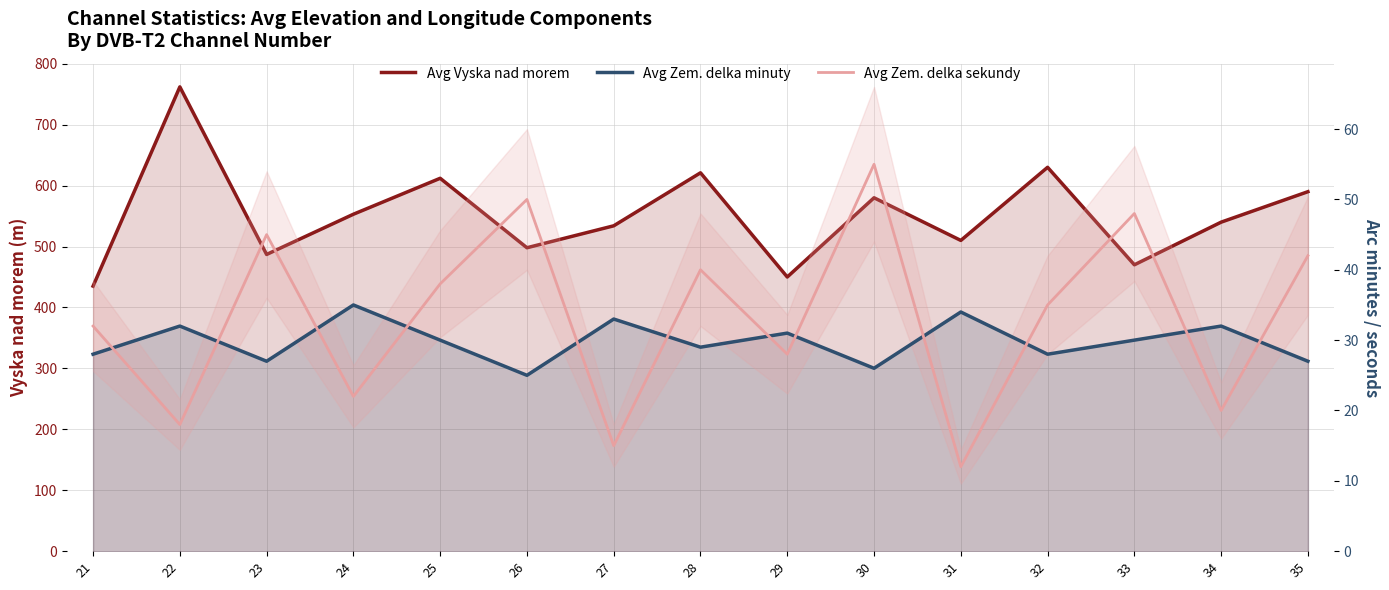

How many interior local peaks does the Avg Zem. delka minuty series have?

6